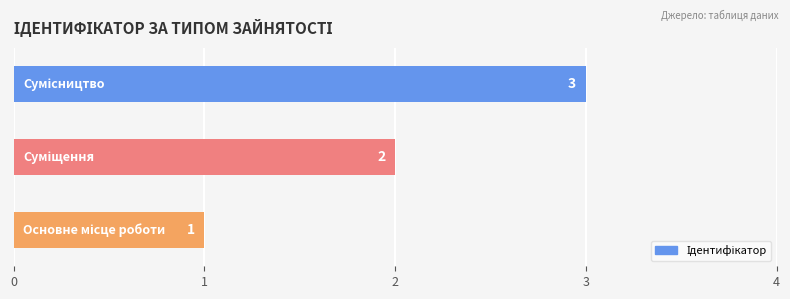

What is the maximum value shown in the chart?

3